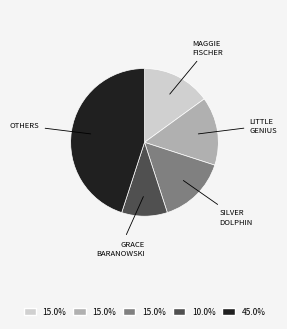

Is there a majority slice in this chart?

No